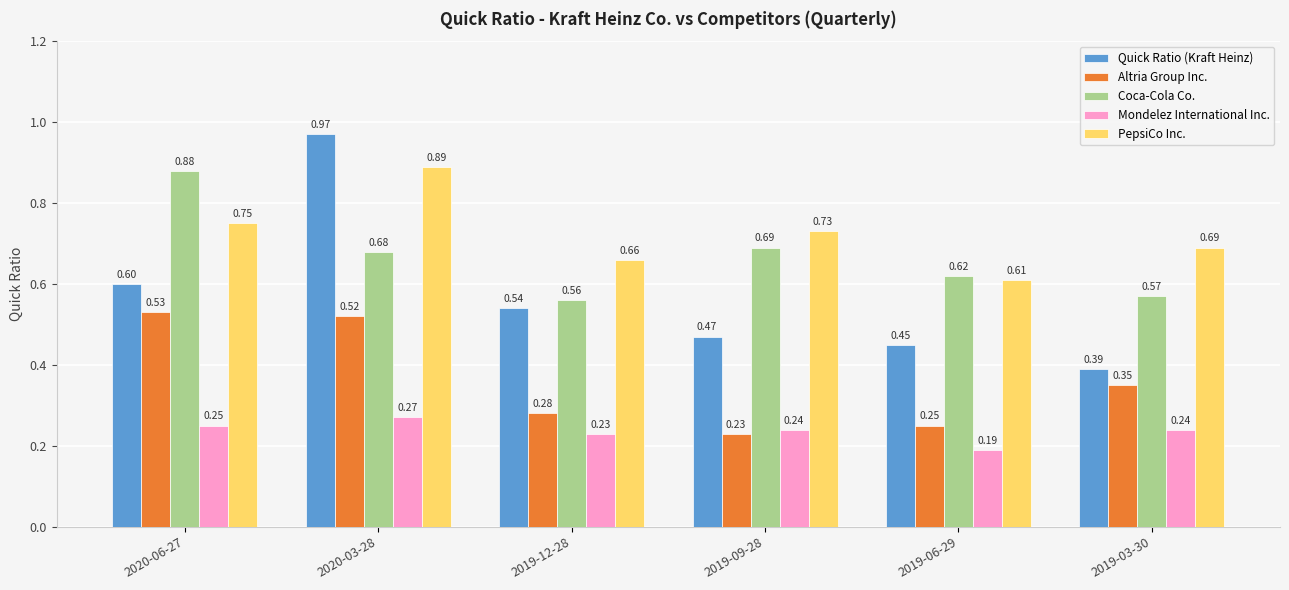

What is the sum of all Quick Ratio (Kraft Heinz) values?

3.4